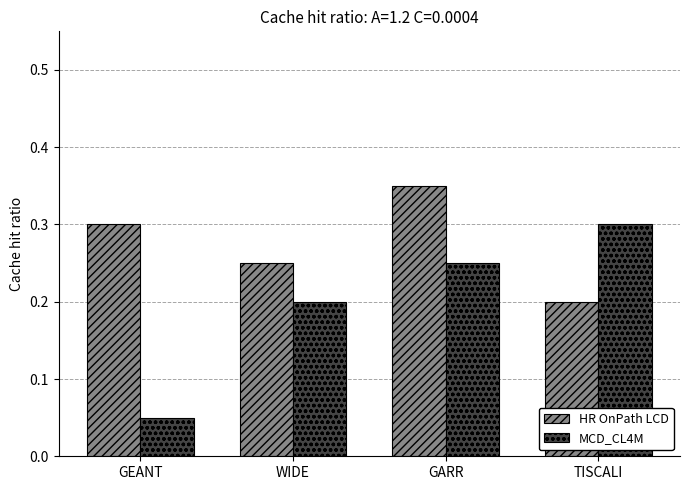

What is the sum of the HR OnPath LCD values at GEANT and WIDE?

0.6